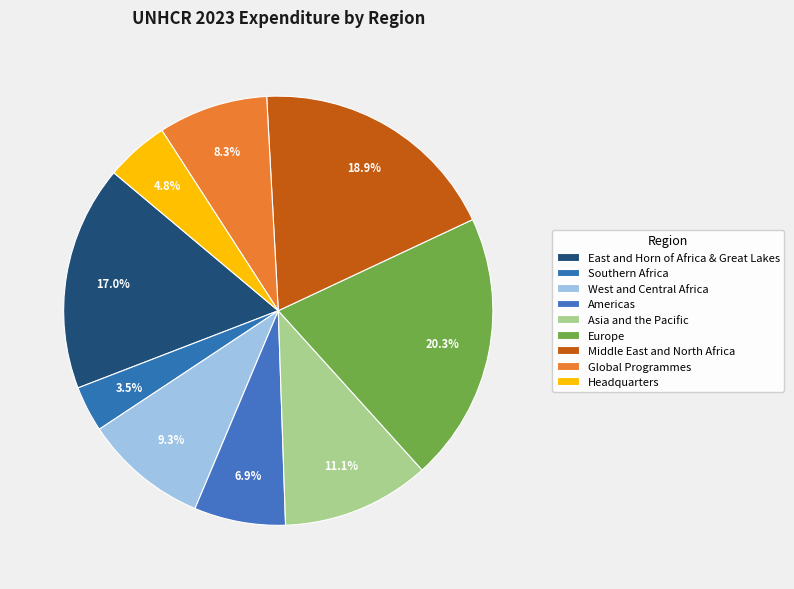

Is there a majority slice in this chart?

No